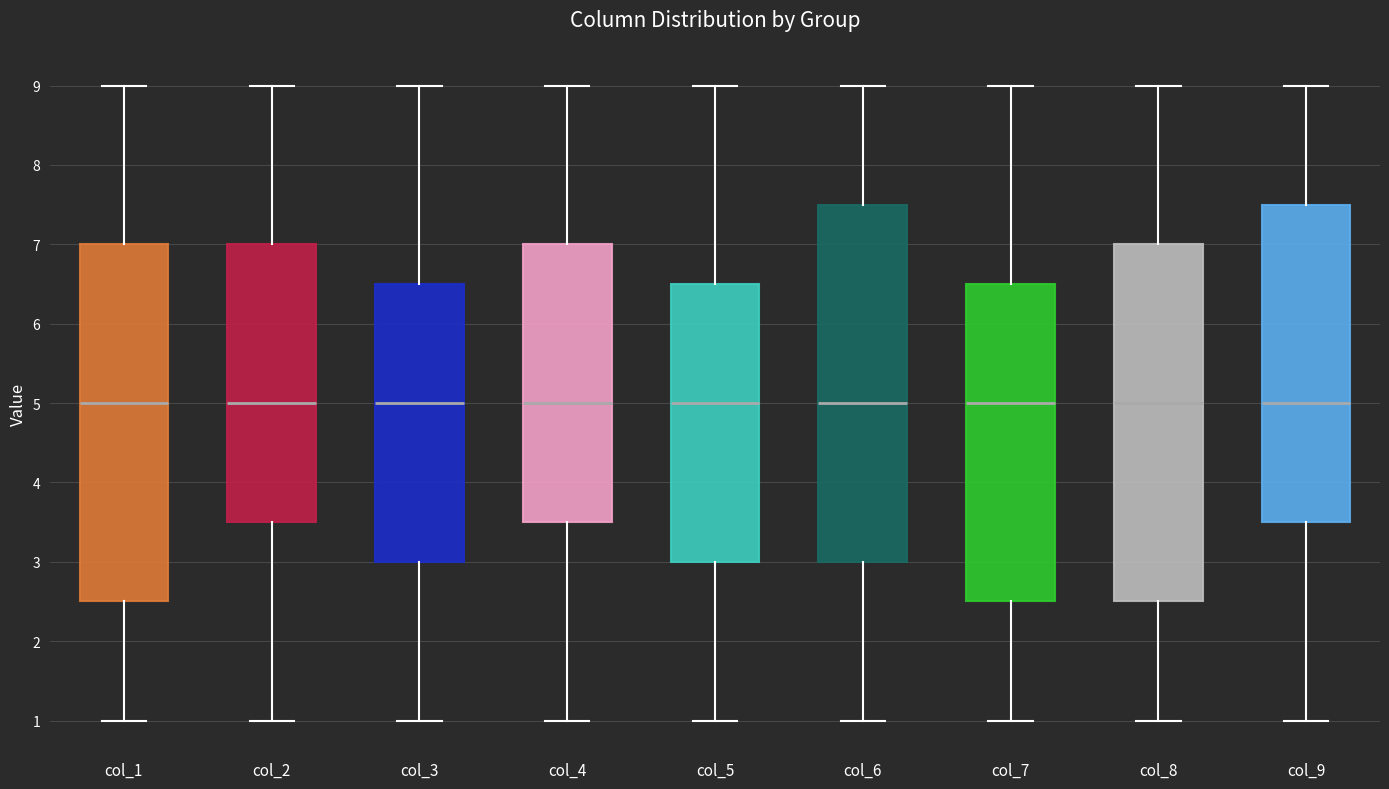

Reading left to right, transcribe this box plot: for each box, give where its median line is, the range the box spans, and where its two whiskers end, as read against the y-axis. The values are not printed on the chart, so give them approximately, as read against the axis.

col_1: median 5.0, box 2.5 to 7.0, whiskers 1.0 to 9.0
col_2: median 5.0, box 3.5 to 7.0, whiskers 1.0 to 9.0
col_3: median 5.0, box 3.0 to 6.5, whiskers 1.0 to 9.0
col_4: median 5.0, box 3.5 to 7.0, whiskers 1.0 to 9.0
col_5: median 5.0, box 3.0 to 6.5, whiskers 1.0 to 9.0
col_6: median 5.0, box 3.0 to 7.5, whiskers 1.0 to 9.0
col_7: median 5.0, box 2.5 to 6.5, whiskers 1.0 to 9.0
col_8: median 5.0, box 2.5 to 7.0, whiskers 1.0 to 9.0
col_9: median 5.0, box 3.5 to 7.5, whiskers 1.0 to 9.0